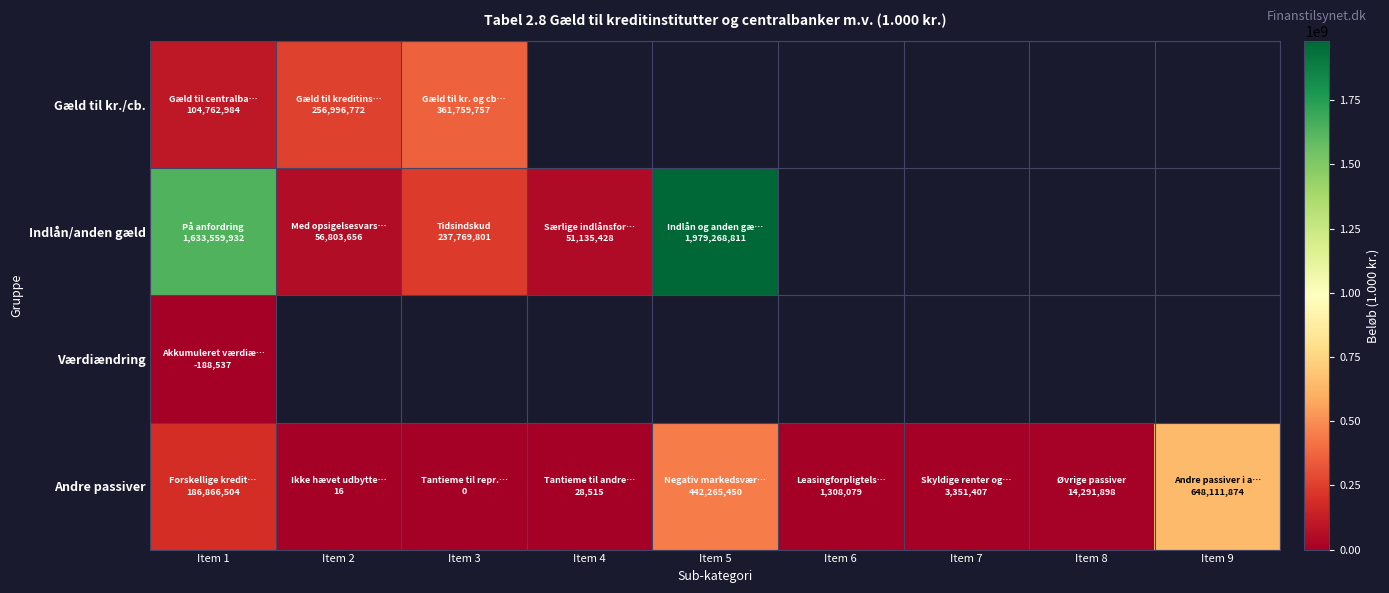

What is the maximum value for Andre passiver?

648111874.0